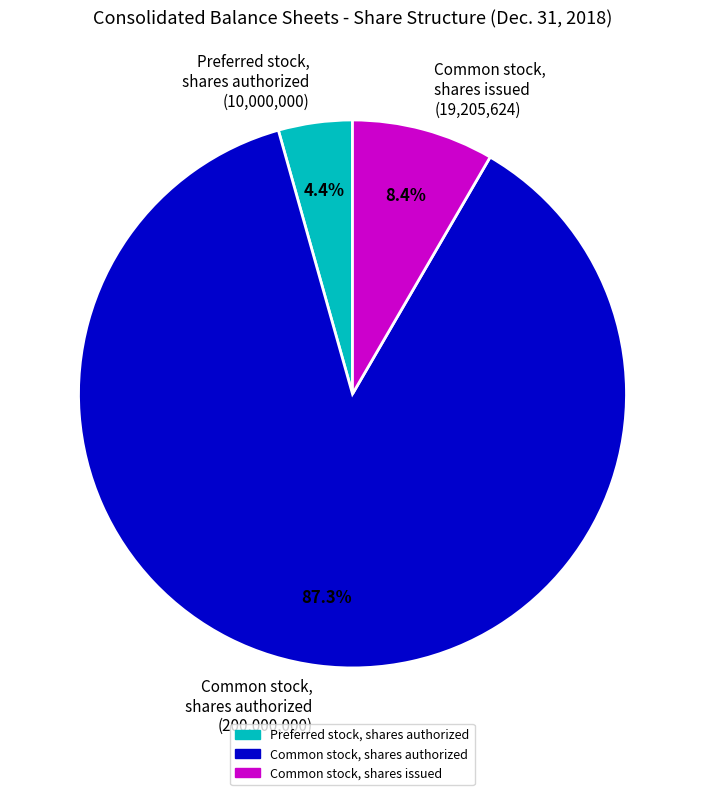

What is the majority slice?

Common stock, shares authorized